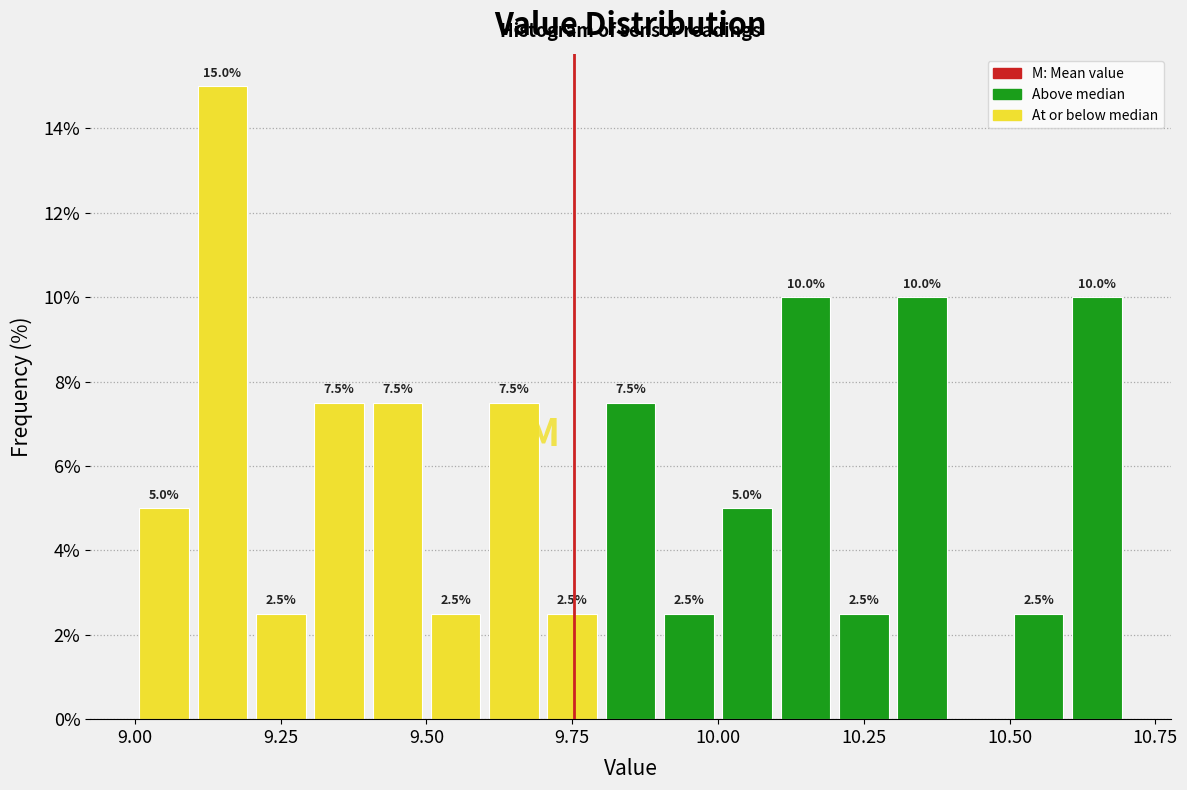

Around what value on the x-axis is the tallest bar? Give the approximate position of its centre, as read against the axis.

9.15